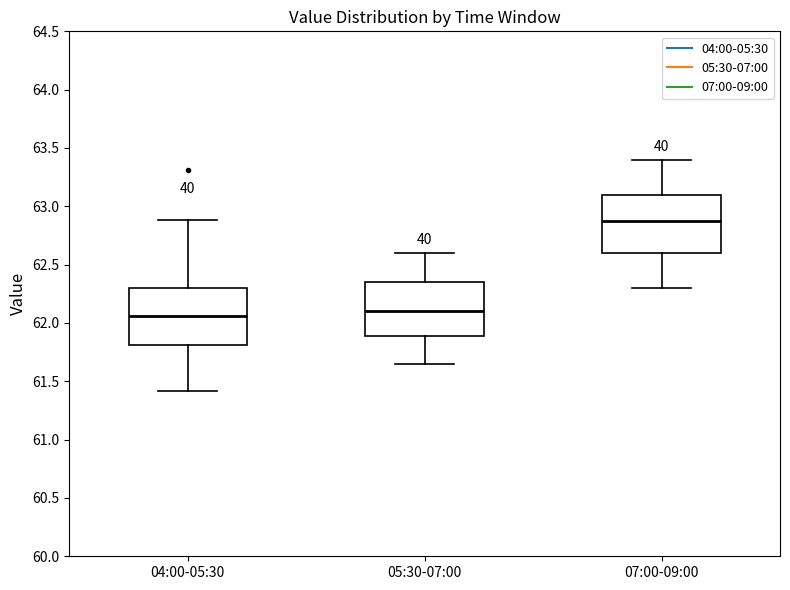

Where is the upper edge of the box for 07:00-09:00 on the y-axis? The values are not printed on the chart, so give them approximately, as read against the axis.

63.10